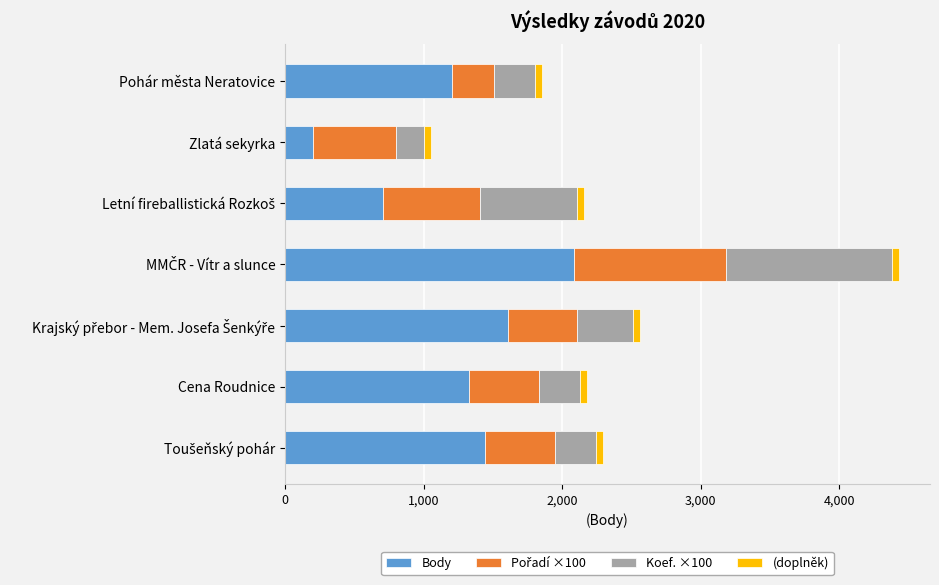

What is the lowest value of the Body series?

202